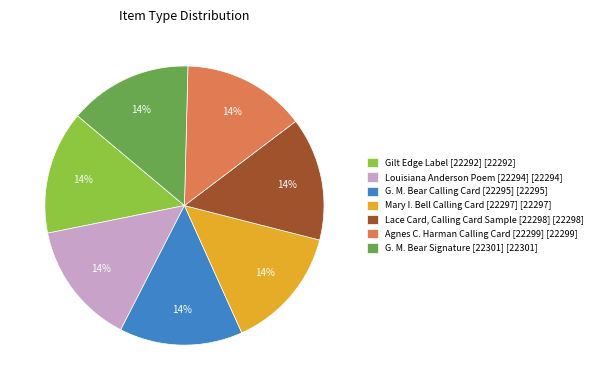

Count the number of slices in the pie.

7